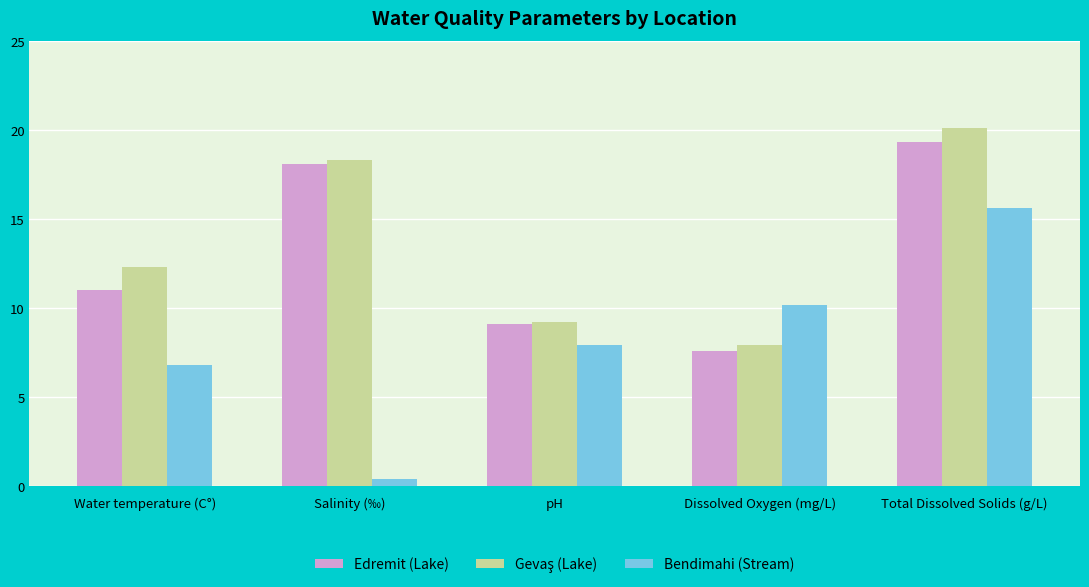

The value of Edremit (Lake) at Salinity (‰) is 18.1. True or false?

True